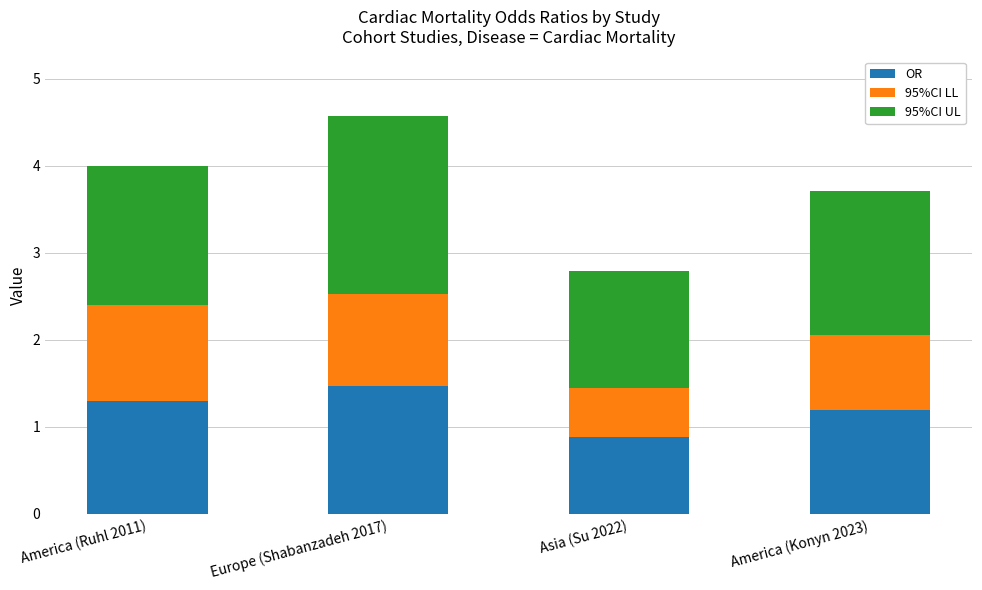

What is the sum of all OR values?

4.8